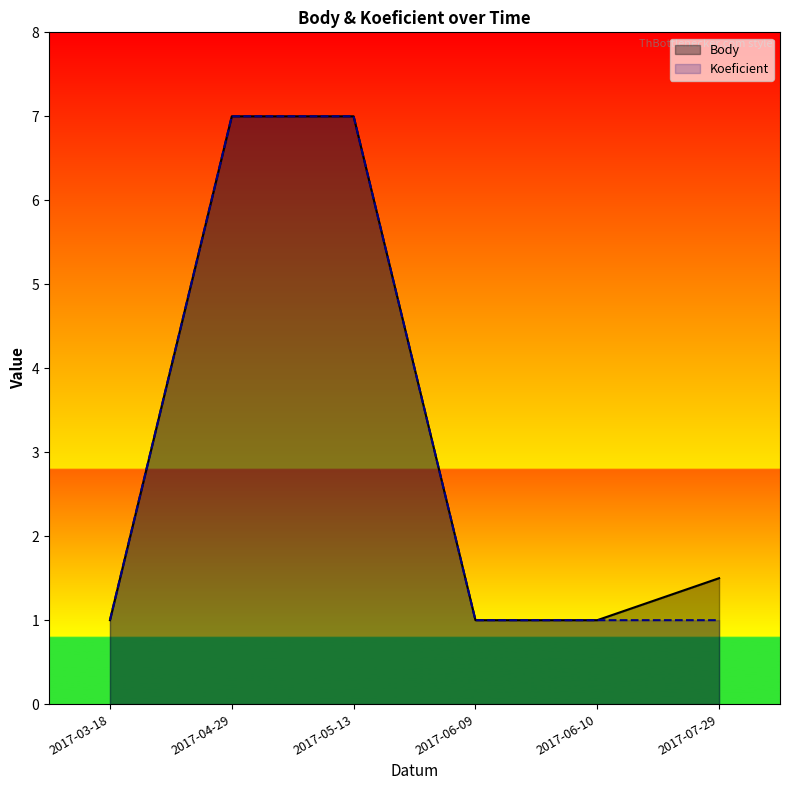

True or false: Body and Koeficient intersect in this chart.

False